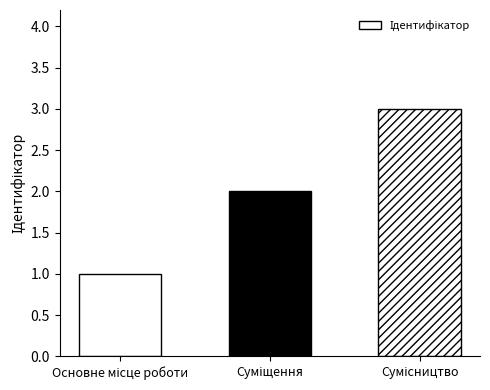

What is the difference between the maximum and minimum values?

2